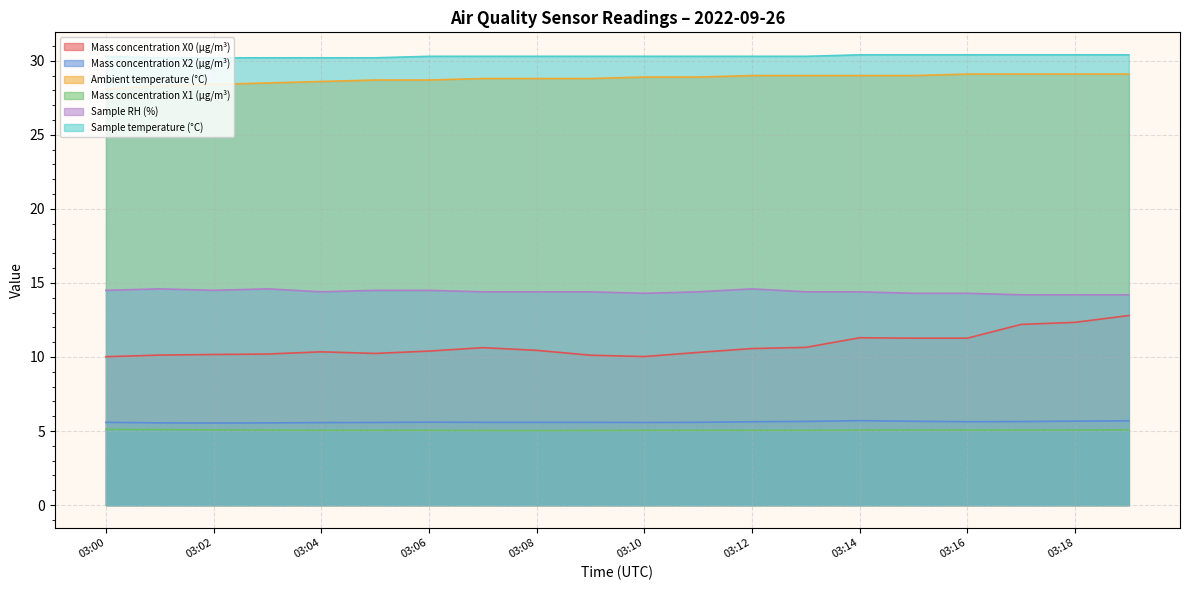

Count the Sample temperature (°C) values in the range 30 to 31.

20